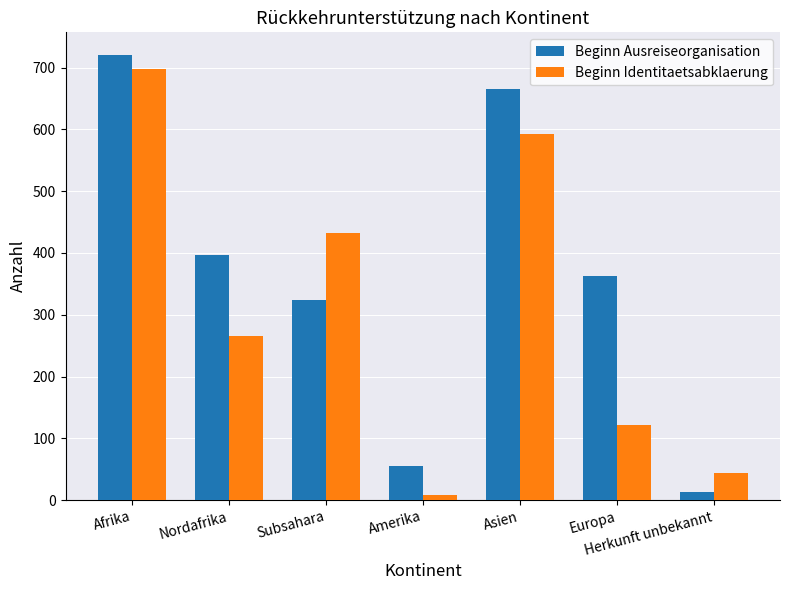

What is the label of the 3rd bar from the right?

Asien